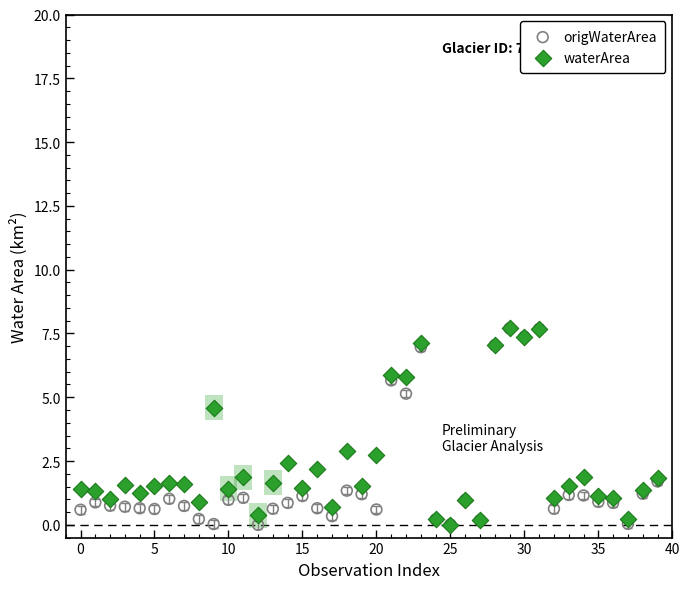

What are all the series names shown in the legend?

origWaterArea, waterArea